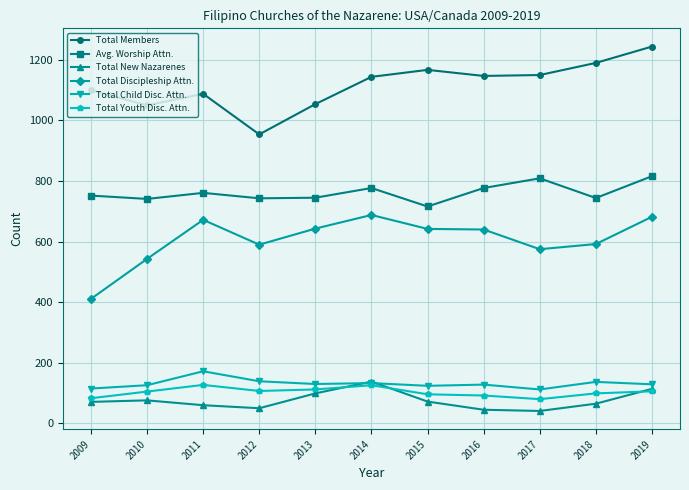

True or false: Total Discipleship Attn. and Total Members intersect in this chart.

False